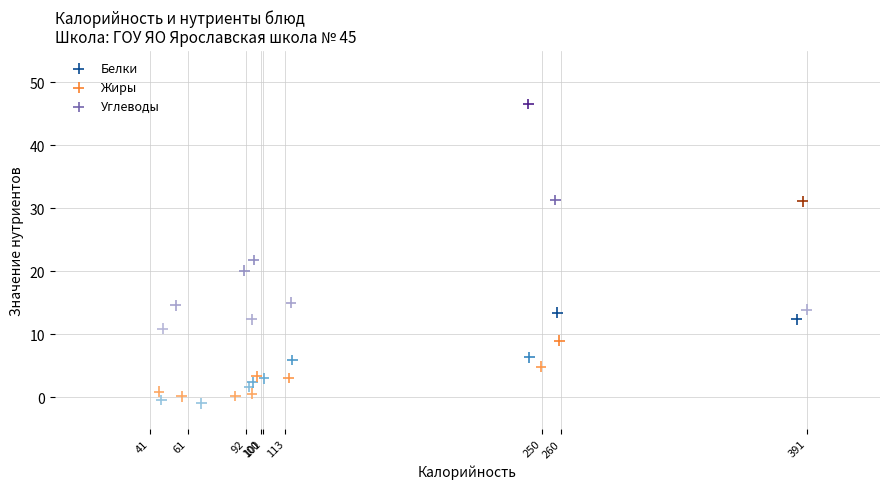

Which series has the largest Y range (max minus min)?

Углеводы